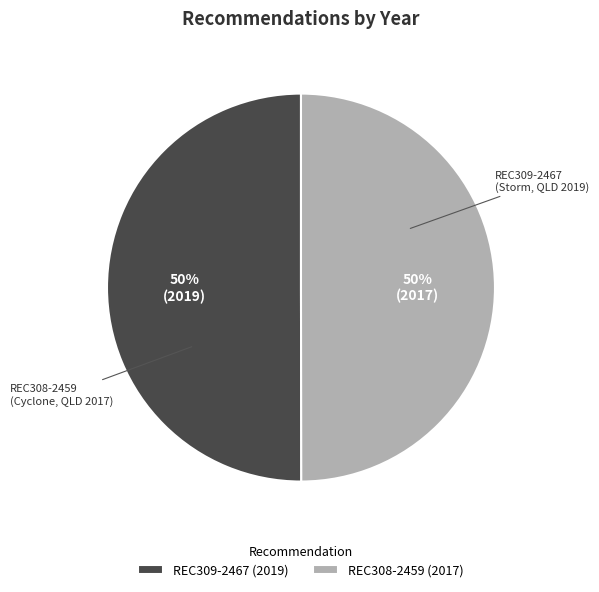

True or false: REC308-2459 (2017) accounts for 50% of the total.

True